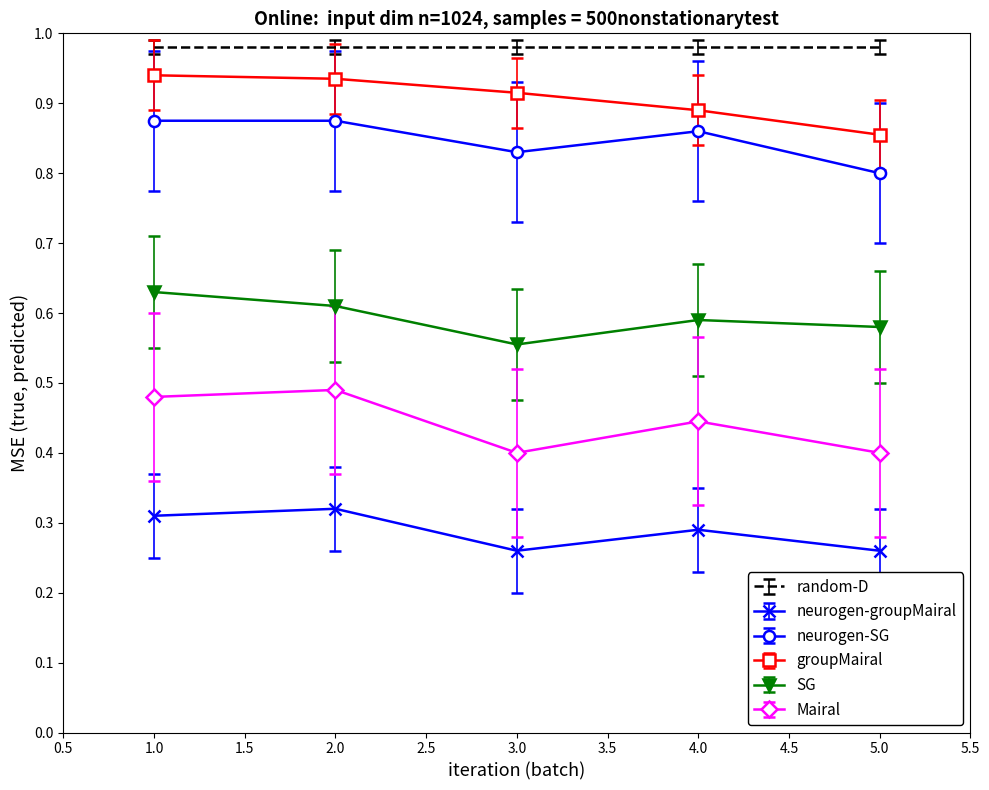

Count the Mairal values in the range 0 to 1.

5